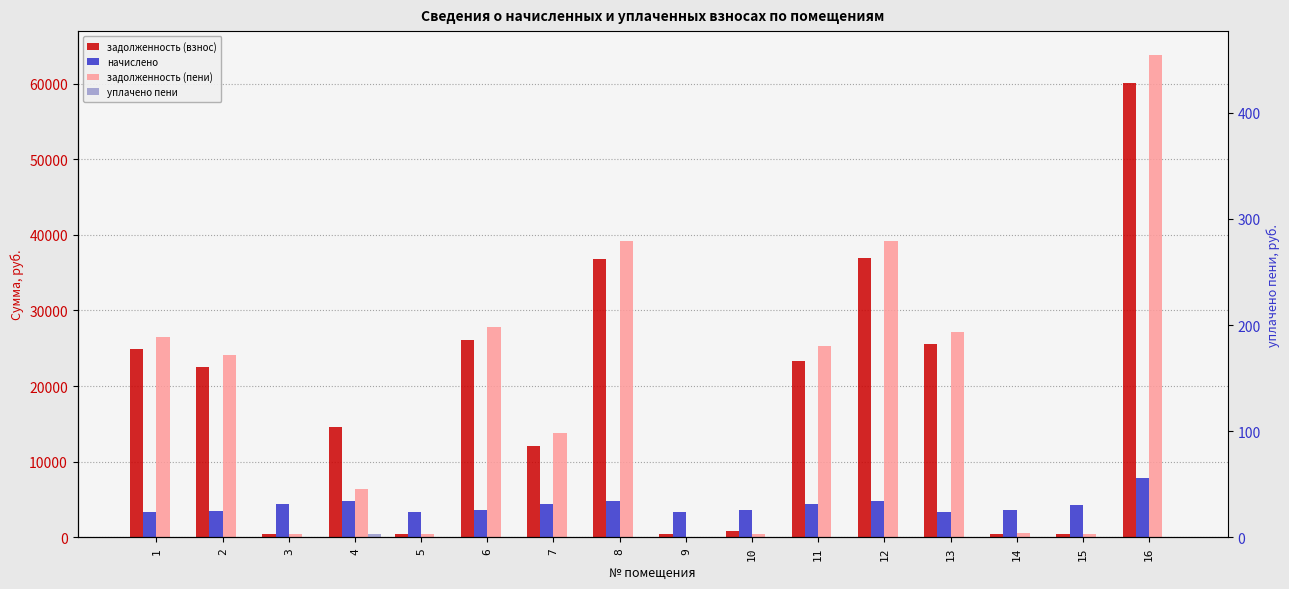

Between 10 and 12, which is larger?

12